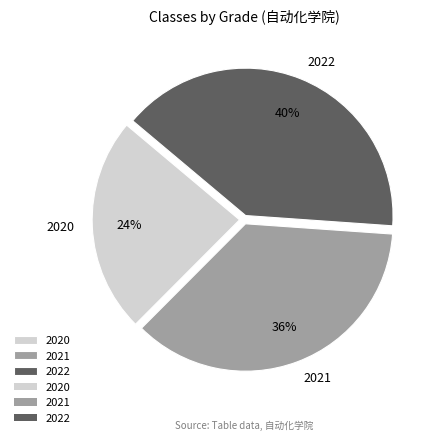

Rank the categories by value from highest to lowest.

2022, 2021, 2020